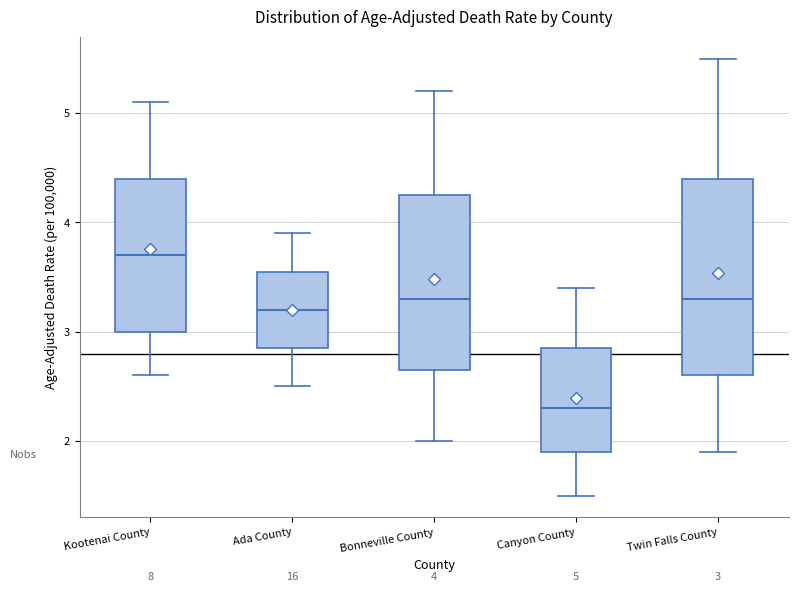

Which box's median line is the highest?

Kootenai County